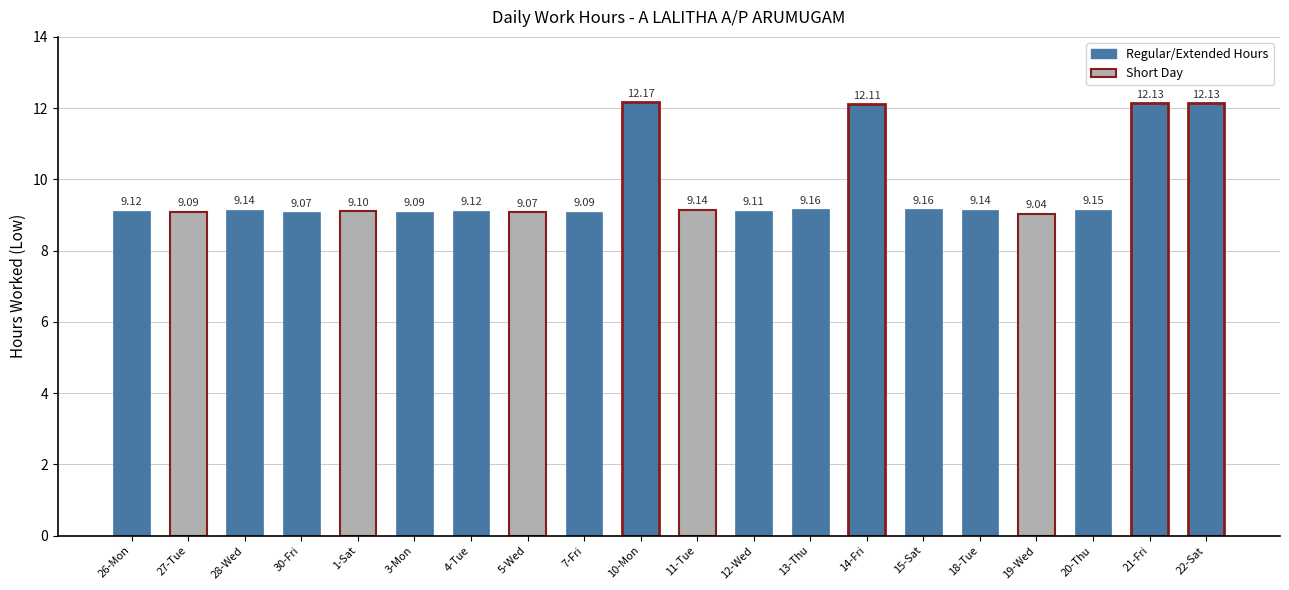

What is the greatest value displayed?

12.2